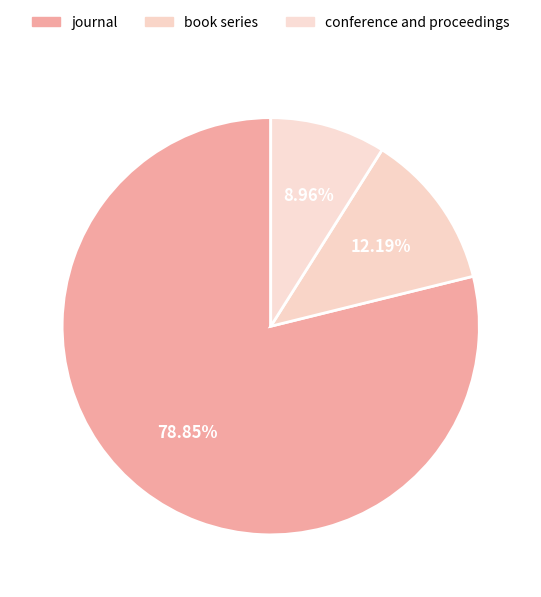

To the nearest percent, what percentage of the pie is journal?

79%